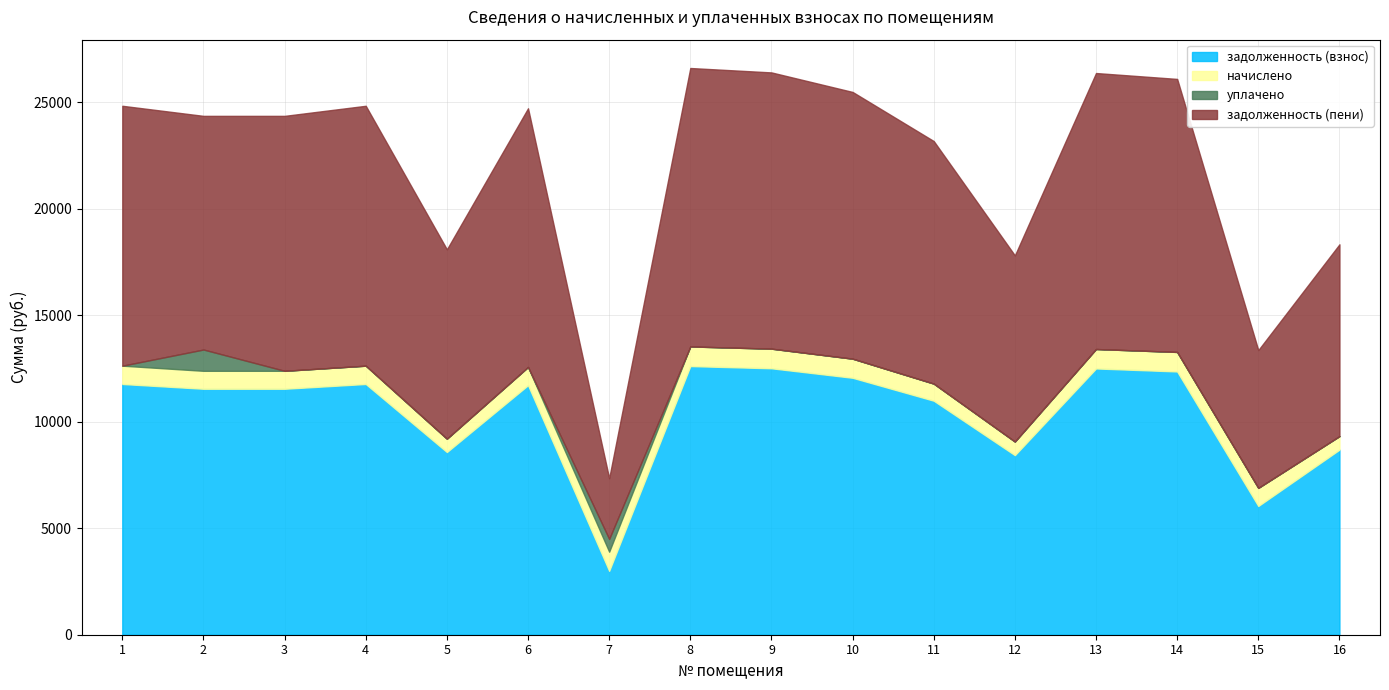

Reading left to right, transcribe all the data shown in this chart.

задолженность (взнос): 1=11773.6	2=11549.1	3=11549.1	4=11773.6	5=8578.2	6=11717.7	7=2998.9	8=12614.6	9=12511.0	10=12064.7	11=10988.5	12=8432.5	13=12502.8	14=12361.4	15=6045.3	16=8690.0
начислено: 1=859.3	2=842.9	3=842.9	4=859.3	5=626.1	6=855.2	7=900.2	8=920.7	9=920.7	10=896.9	11=802.0	12=637.6	13=912.5	14=916.6	15=849.1	16=634.3
уплачено: 1=0.0	2=1000.0	3=0.0	4=0.0	5=0.0	6=0.0	7=600.0	8=0.0	9=0.0	10=0.0	11=0.0	12=0.0	13=0.0	14=0.0	15=0.0	16=0.0
задолженность (пени): 1=12203.2	2=10970.6	3=11970.6	4=12203.2	5=8891.3	6=12145.3	7=2849.0	8=13074.9	9=12971.4	10=12524.0	11=11389.5	12=8740.4	13=12959.0	14=12819.7	15=6469.8	16=9007.2